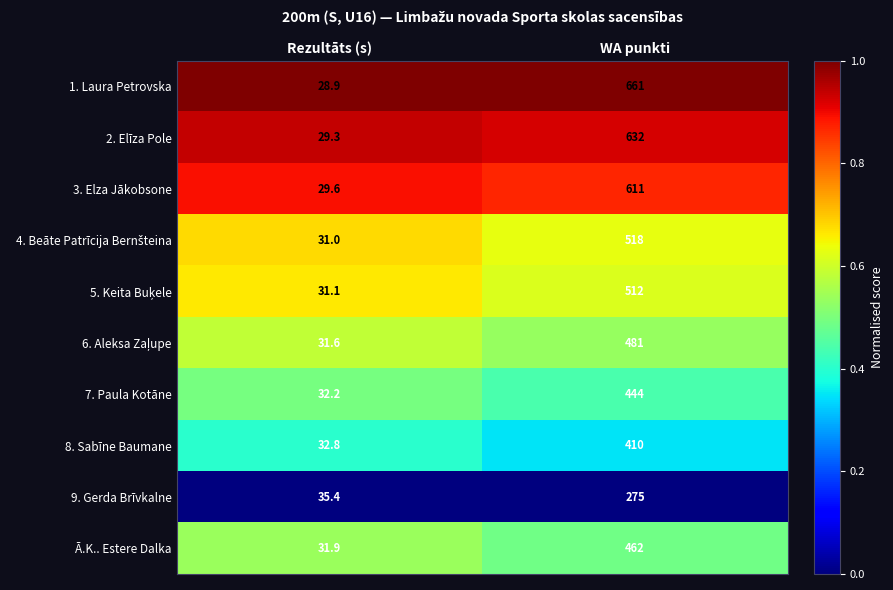

Is it true that Ā.K.. Estere Dalka equals 169.2 at WA punkti?

False